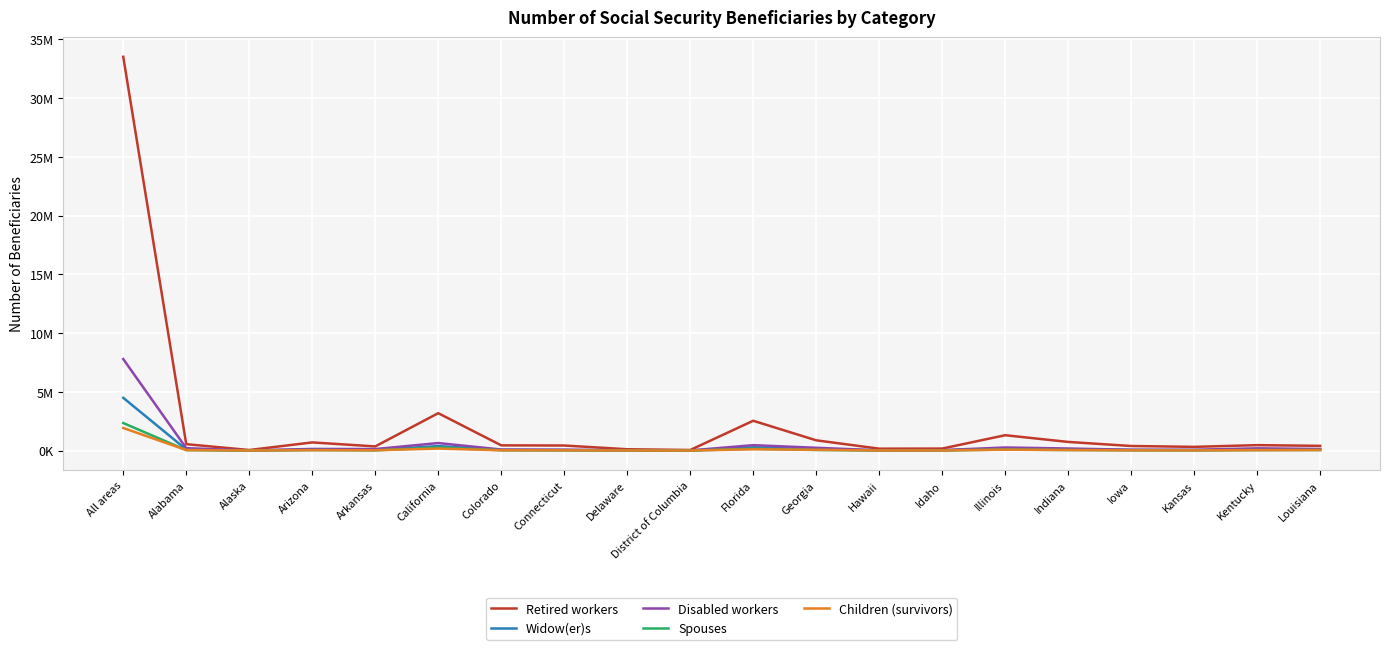

Reading left to right, transcribe all the data shown in this chart.

Retired workers: 33514013	543725	46498	693216	352317	3182221	443673	428877	111912	47343	2536392	872059	160553	169173	1306280	735047	388139	314968	461223	401165
Widow(er)s: 4488492	91034	5126	76096	52593	383550	53252	43845	12258	5471	277117	117937	15485	20104	176524	100522	52462	40996	86110	94302
Disabled workers: 7788013	204573	11572	138396	128375	639263	87987	74153	24937	11948	458526	236868	21698	36525	262227	175035	68425	65631	190170	135077
Spouses: 2343601	37930	2582	43559	21888	256083	31439	20604	5703	1751	153355	47712	7970	12079	84144	46091	26522	19281	39236	47186
Children (survivors): 1921148	43329	4597	34533	24791	167897	22664	19570	5735	3922	107322	65943	6354	8639	77004	45639	18233	17218	35096	43395